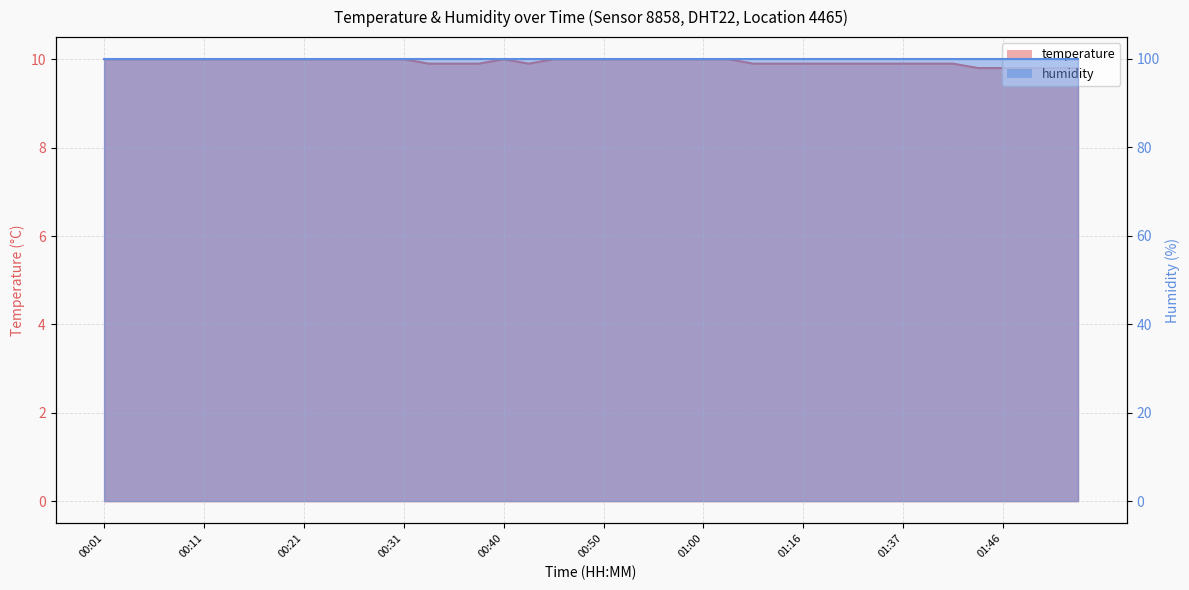

Between 01:41 and 01:44, which is larger?

01:41